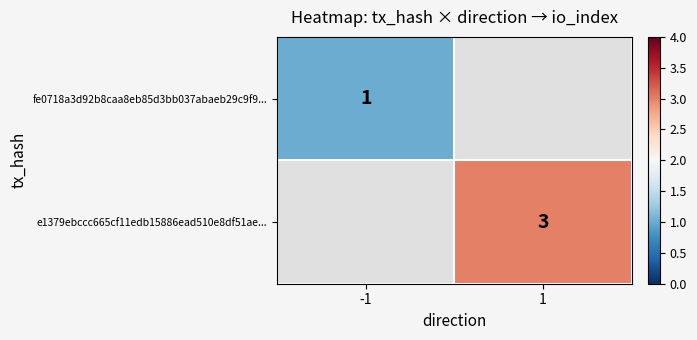

True or false: e1379ebccc665cf11edb15886ead510e8df51ae... has a value of 3 at 1.

True